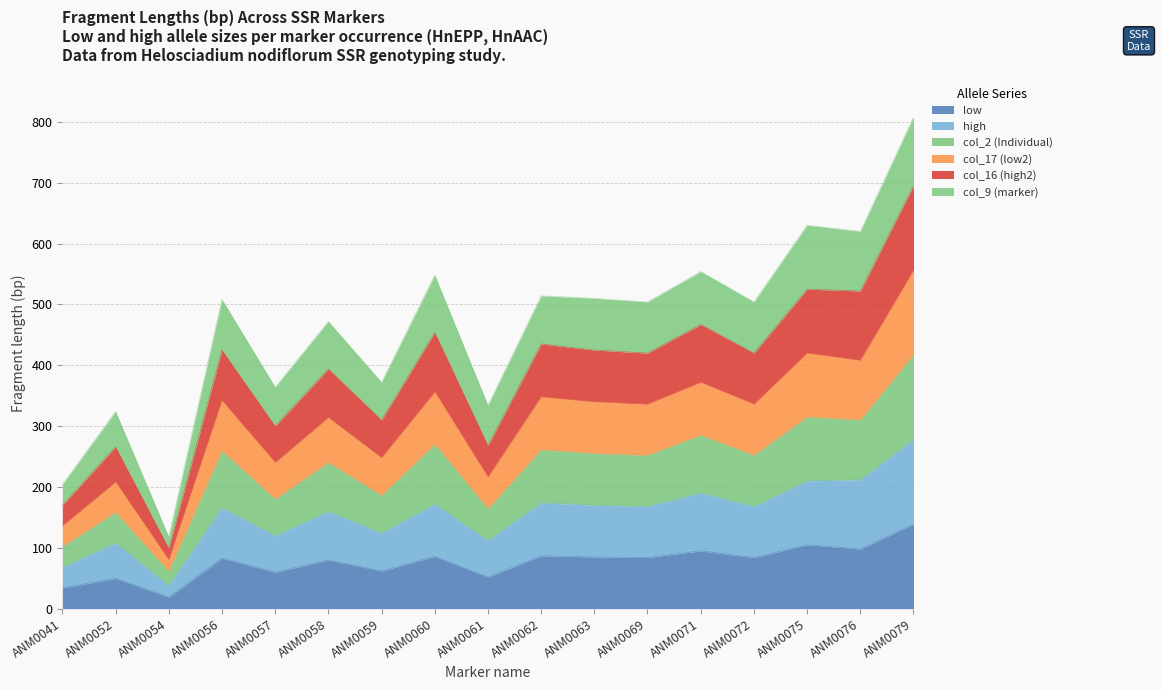

True or false: col_16 (high2) has a value of 529 at ANM0079.

False